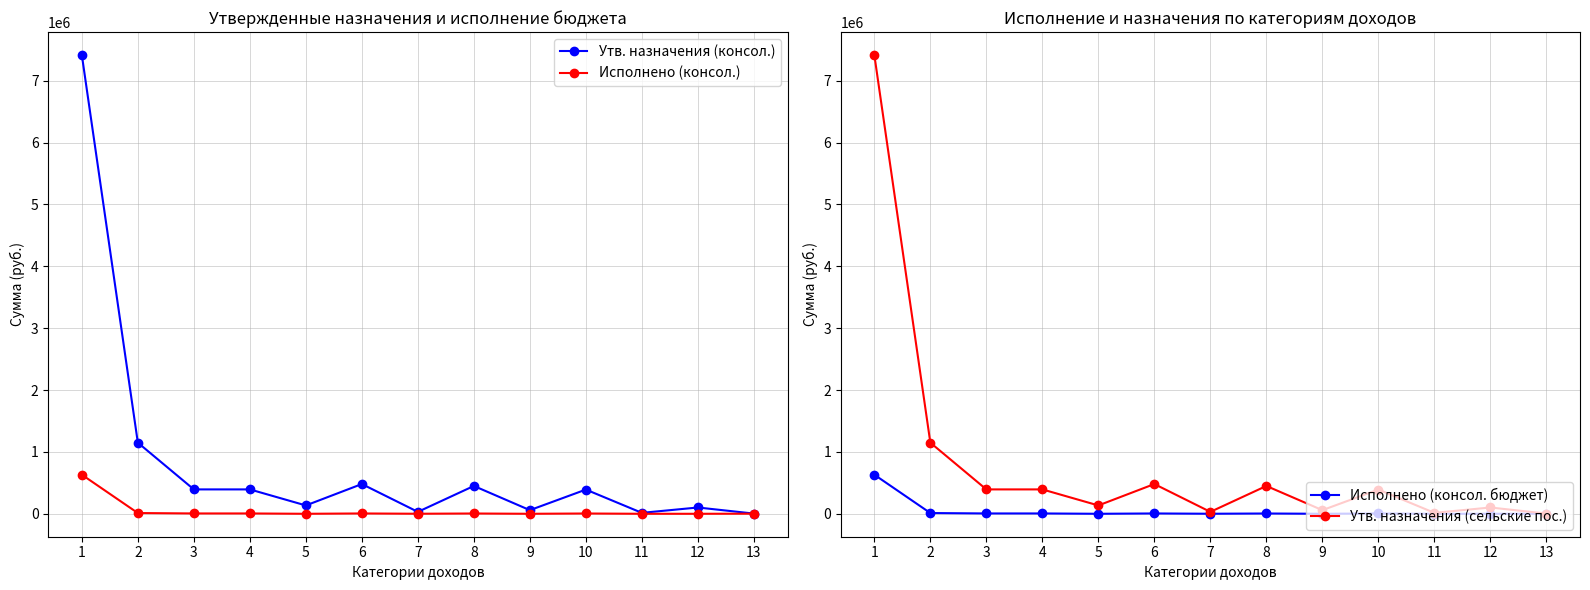

What is the difference between the Исполнено (консол. бюджет) values at 3 and 9?

5296.5